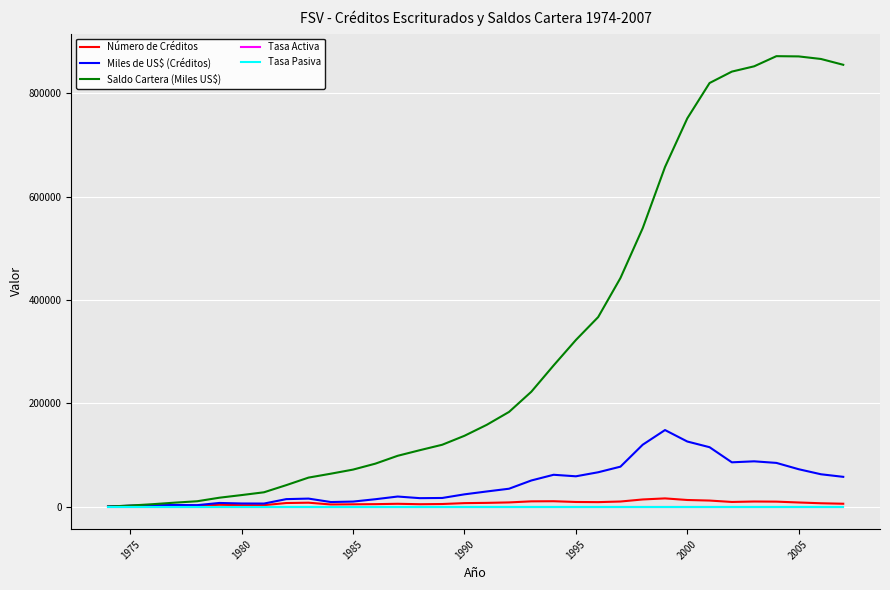

What is the maximum value for Miles de US$ (Créditos)?

148272.5